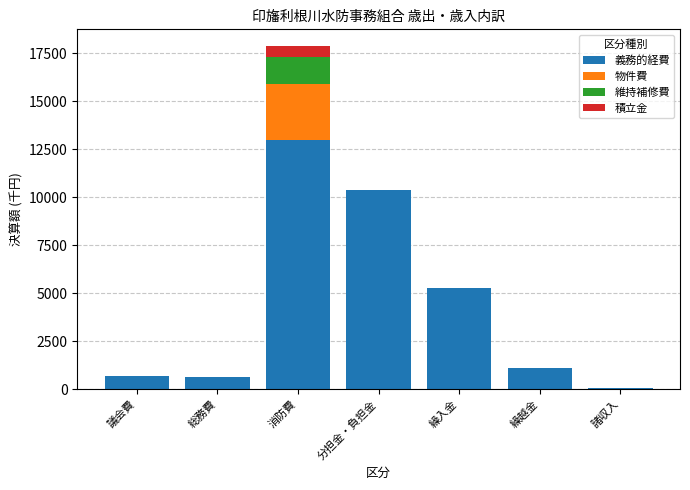

Are the bars horizontal?

No